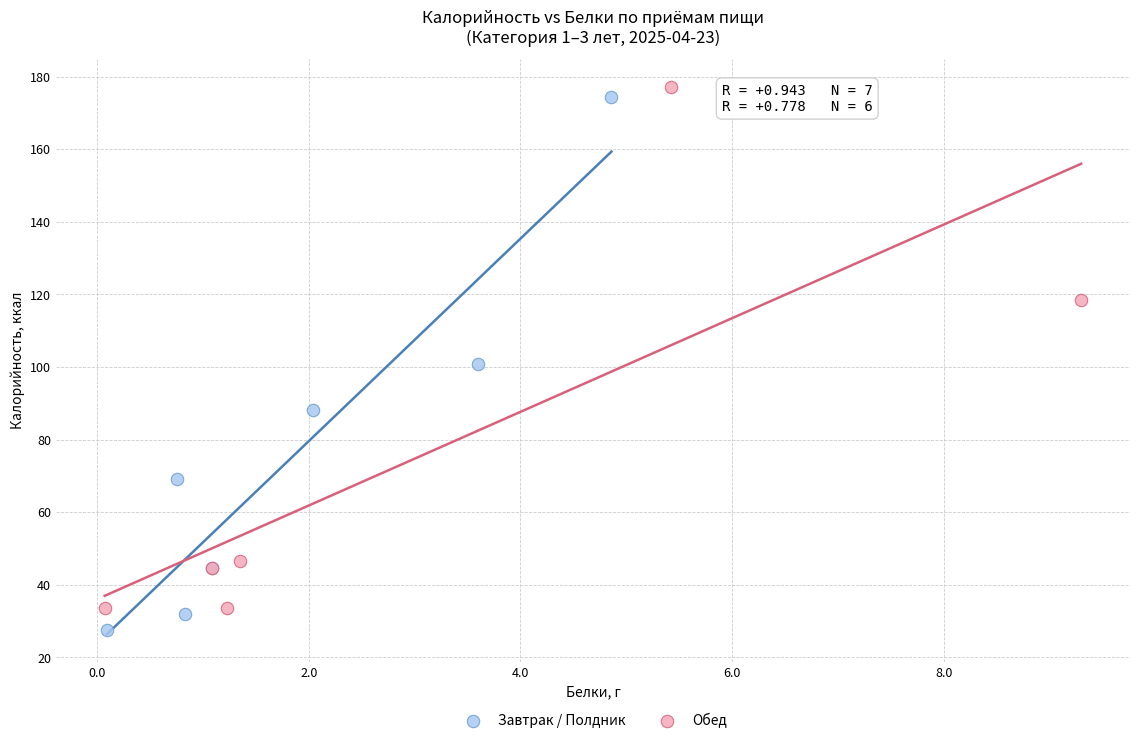

Which series contains the lowest Y value?

Завтрак / Полдник